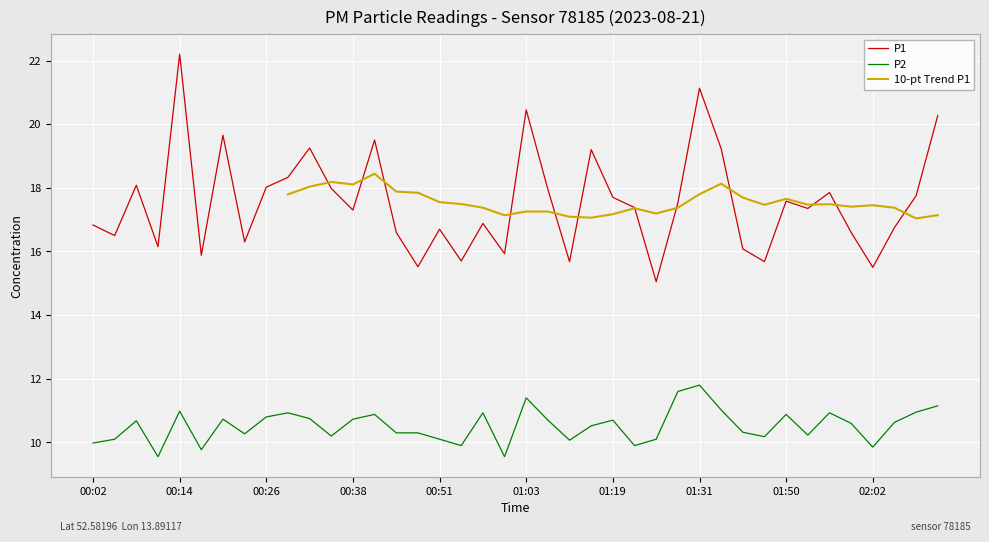

At which category is the sum across all series the highest?

00:14